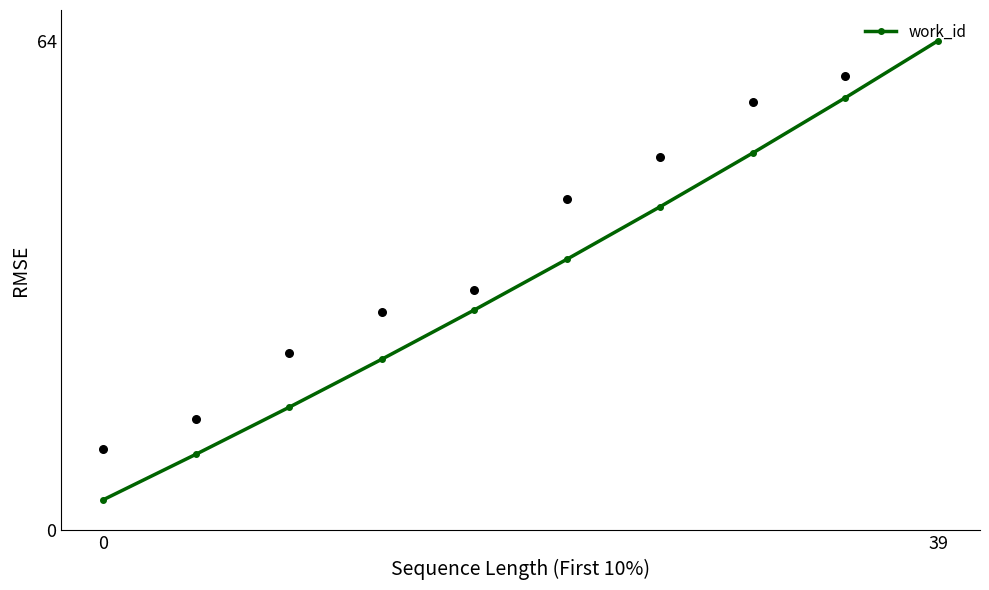

The work_id series shows 64.0 at 39. True or false?

True